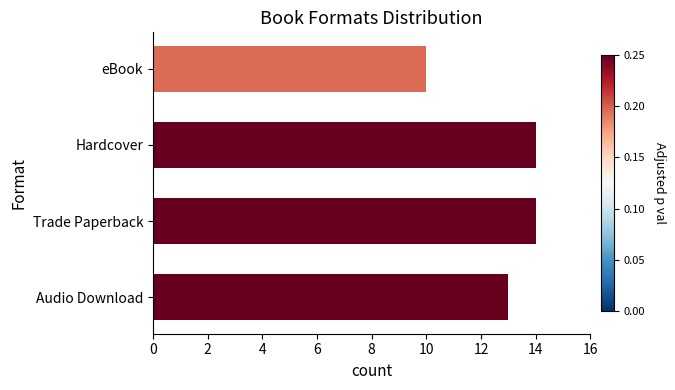

Are the bars horizontal?

Yes